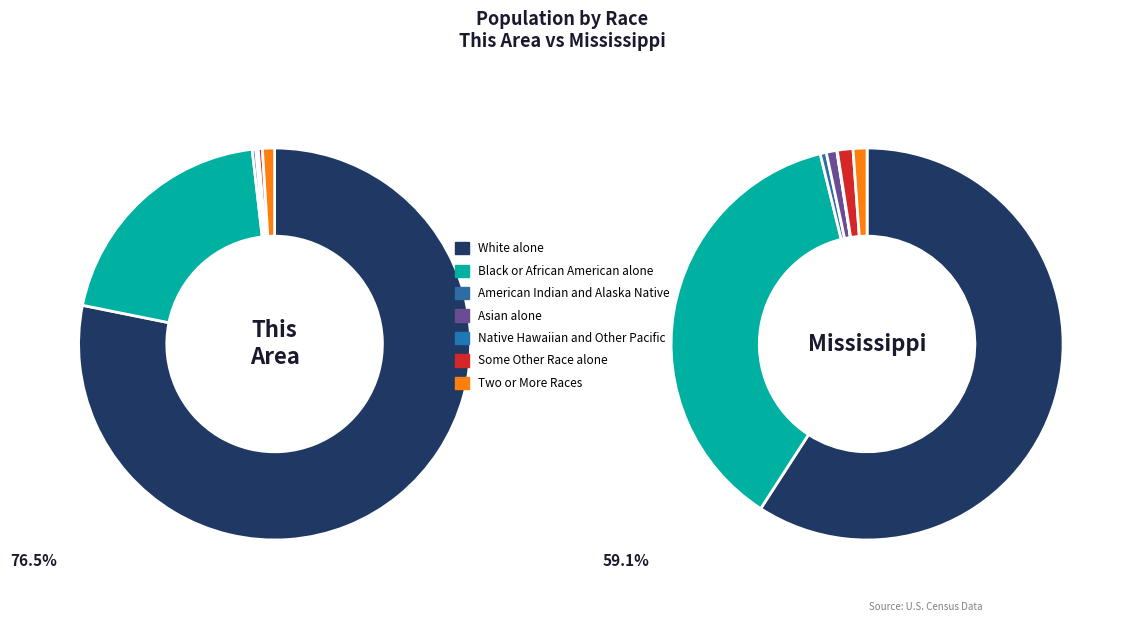

Count the number of slices in the pie.

7